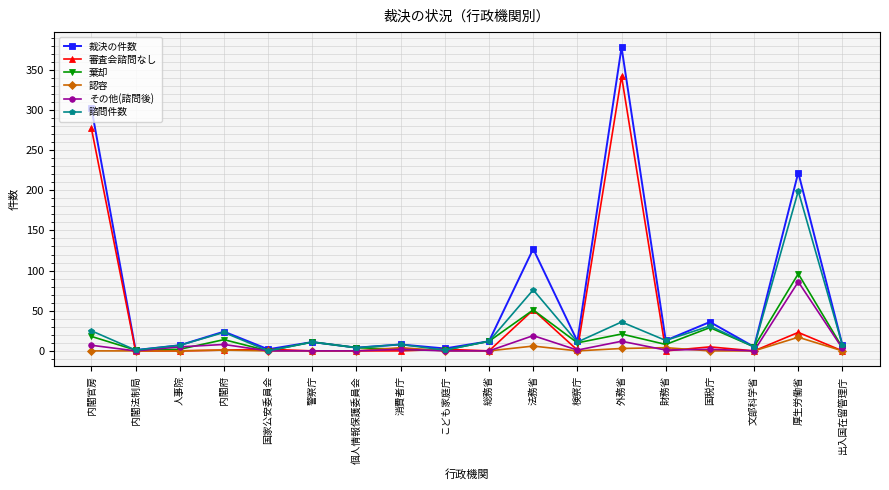

True or false: 認容 has a value of 0 at 出入国在留管理庁.

True